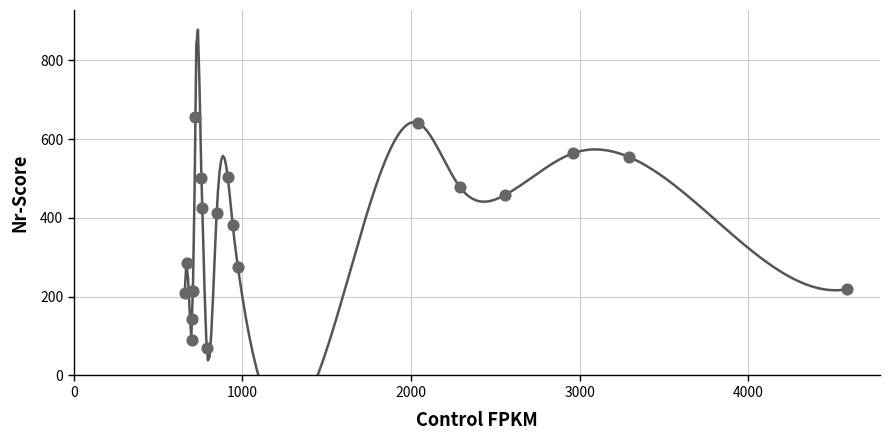

What Y value in the scatter plot is closest to 362?

382.1